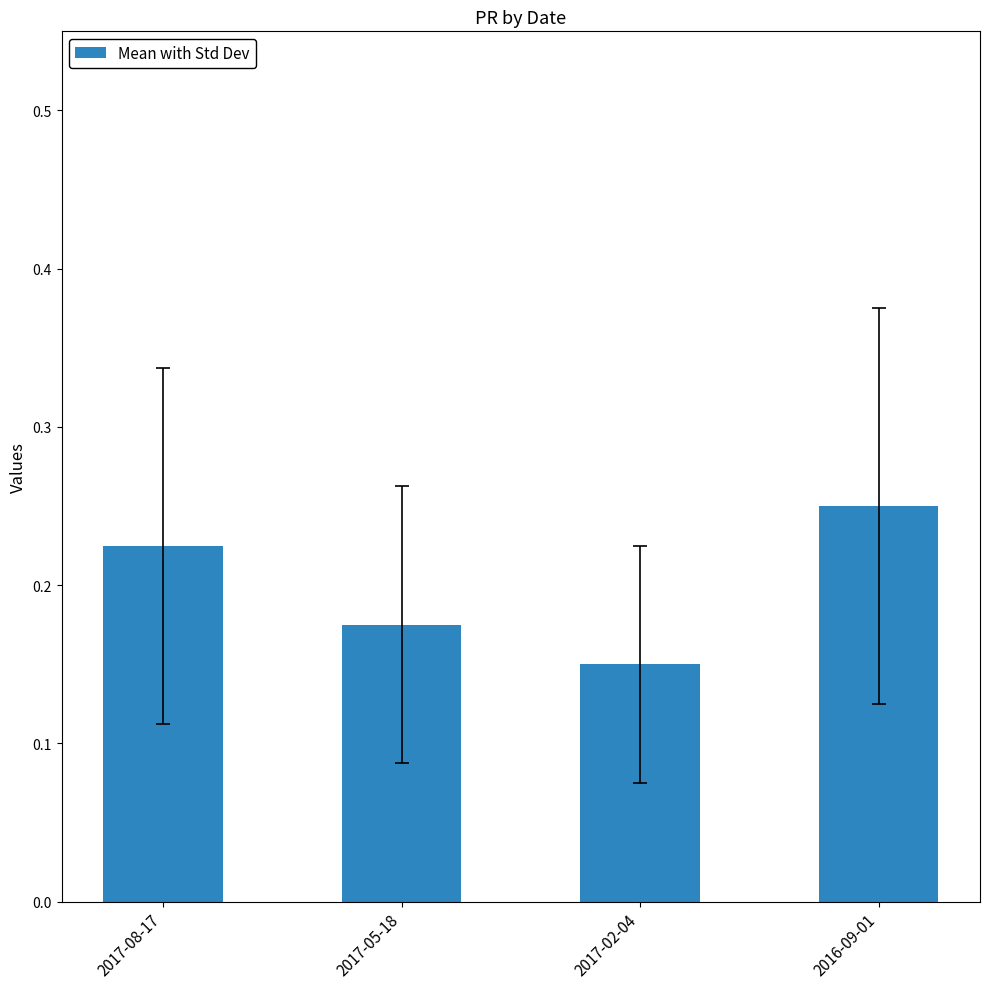

How many bars are there in total?

4